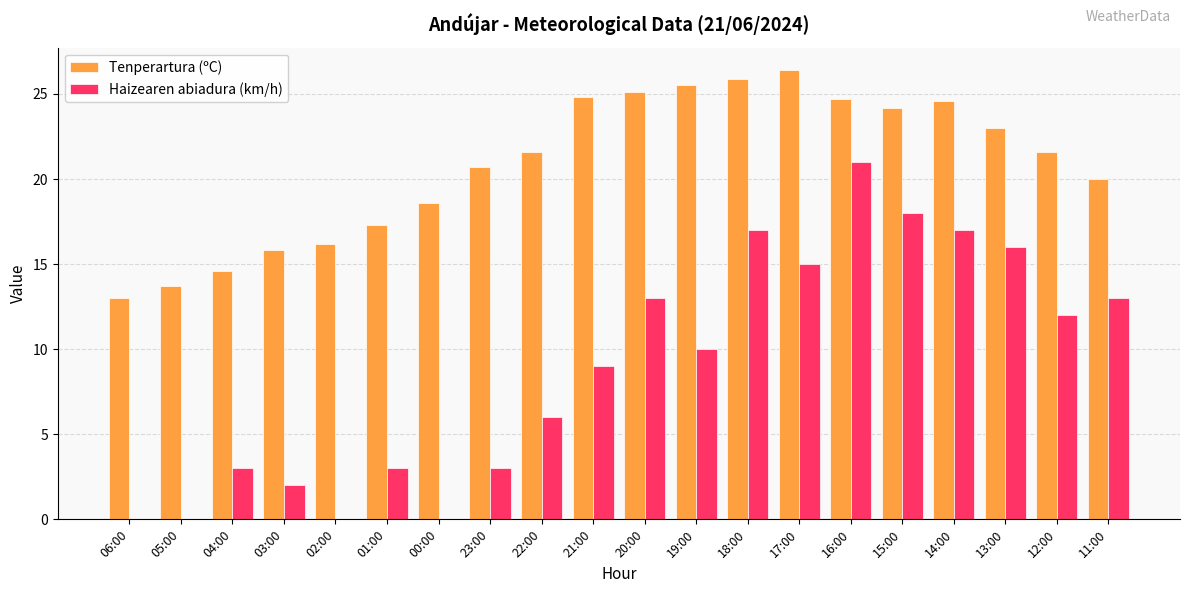

What is the greatest value displayed?

26.4